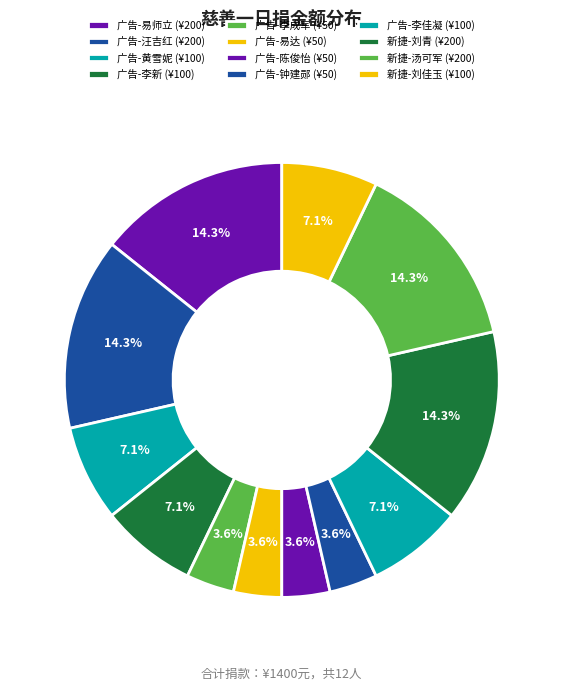

To the nearest percent, what portion does 广告-汪吉红 represent?

14%